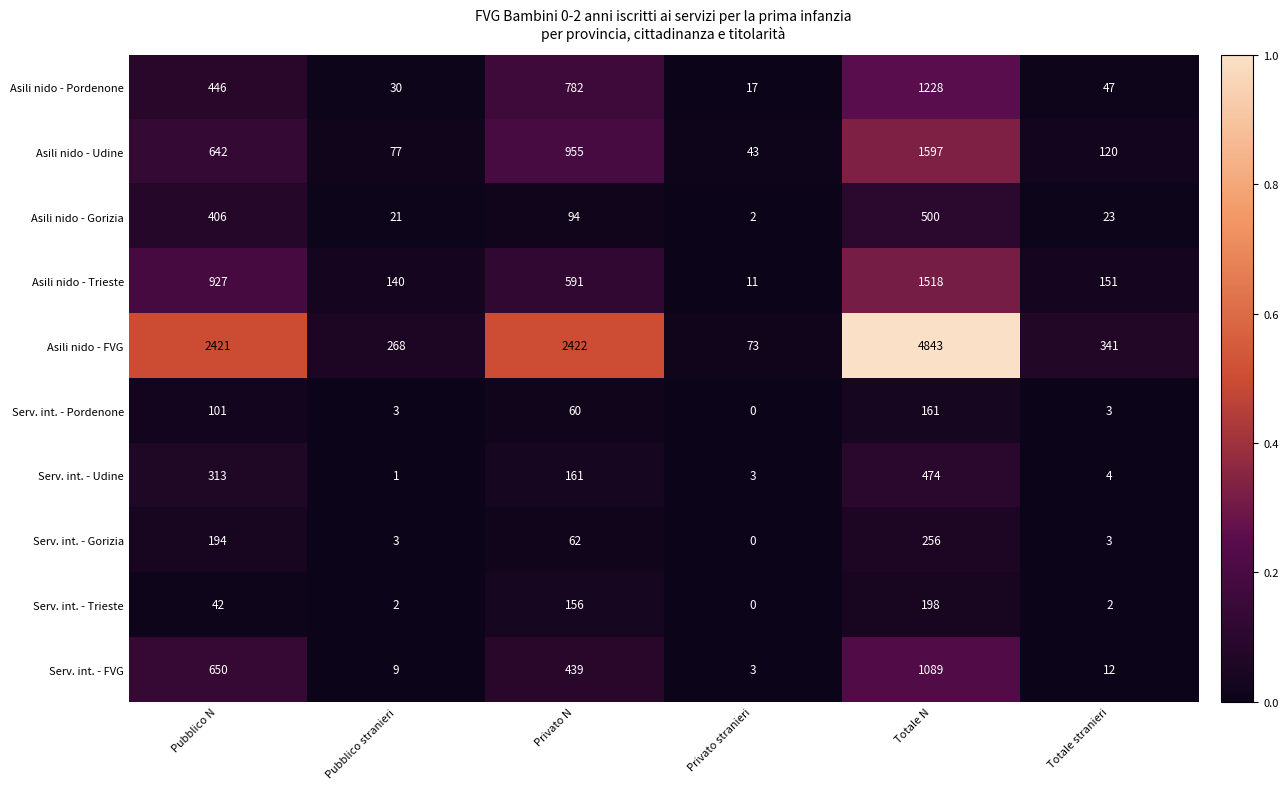

Is it true that Asili nido - Trieste equals 262 at Privato N?

False